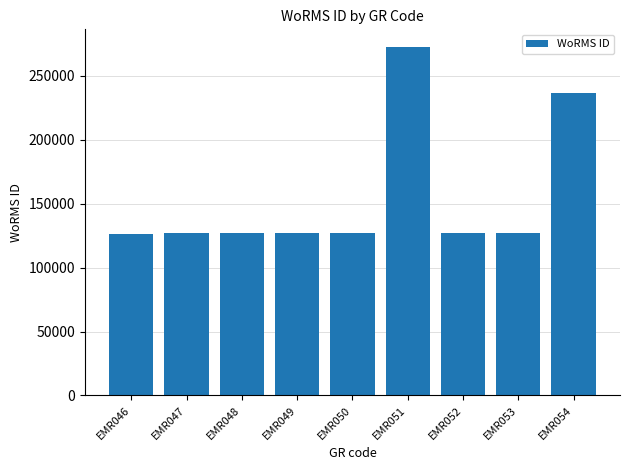

True or false: the data shows 127153 at EMR048.

True